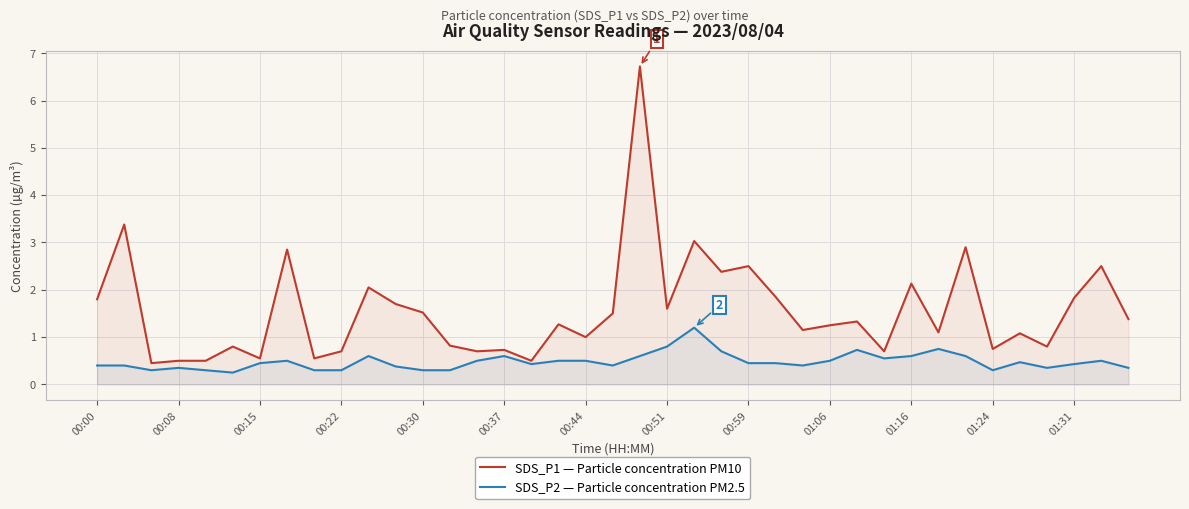

Which has a higher value, 31 or 00:00?

00:00